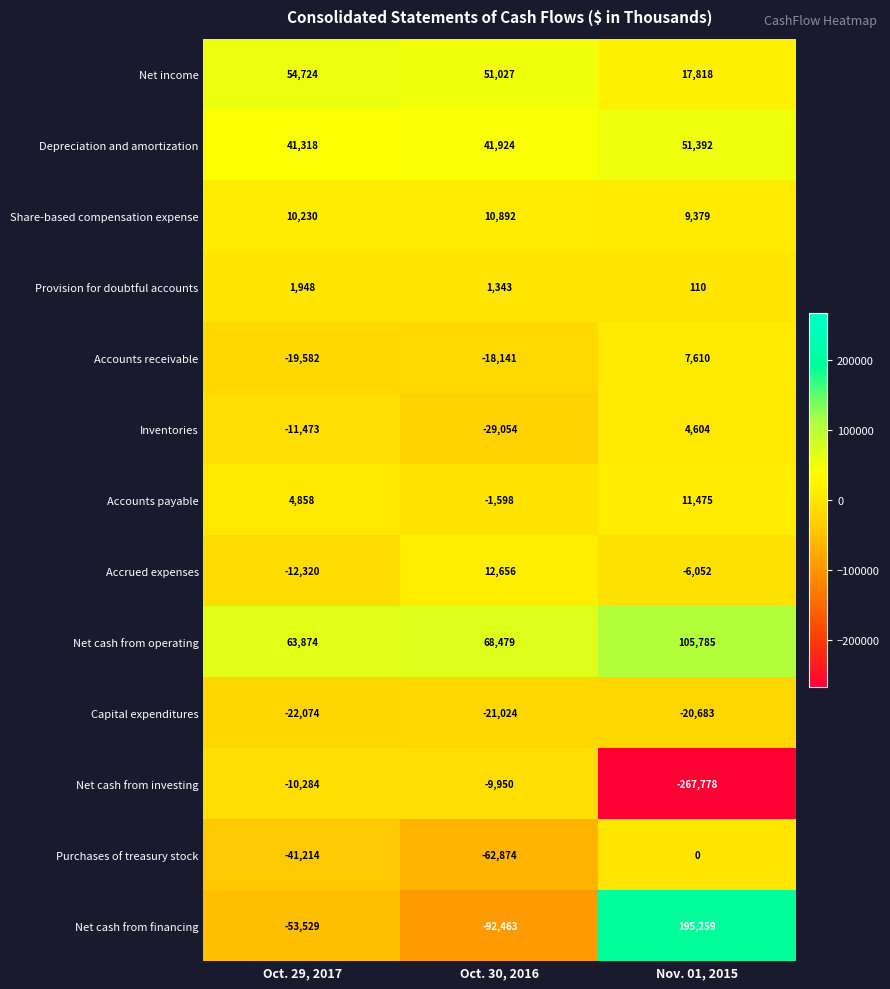

What is the sum of the Net cash from operating values at Oct. 30, 2016 and Nov. 01, 2015?

174264